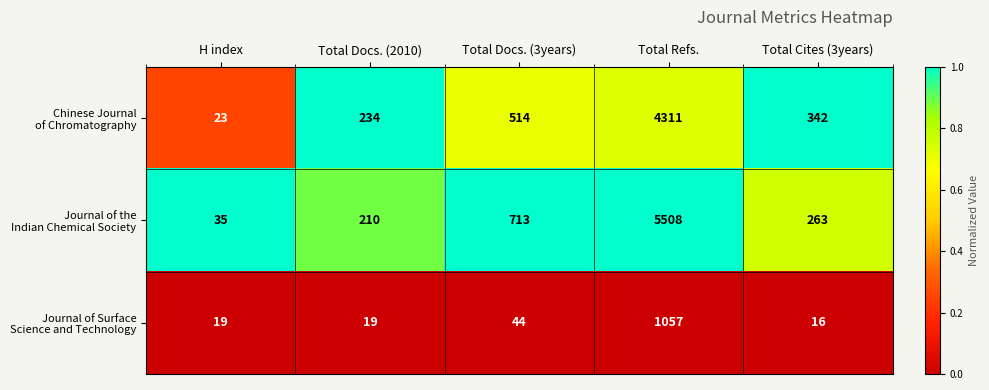

What is the greatest value displayed?

5508